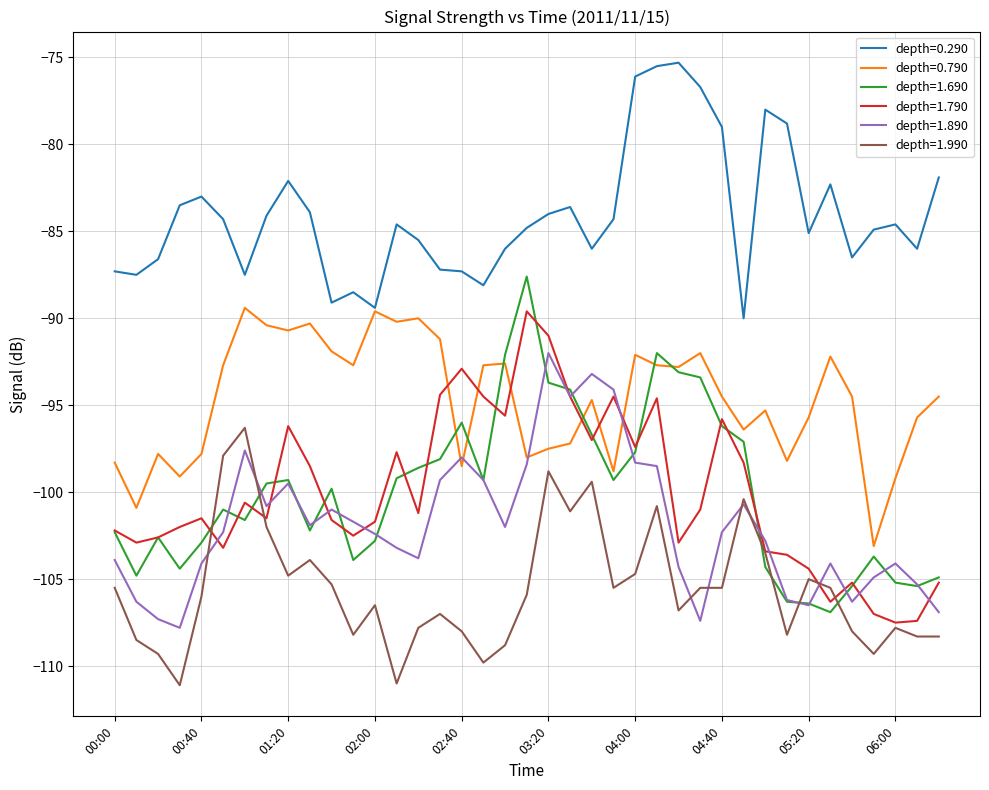

What is the greatest value displayed?

-75.3